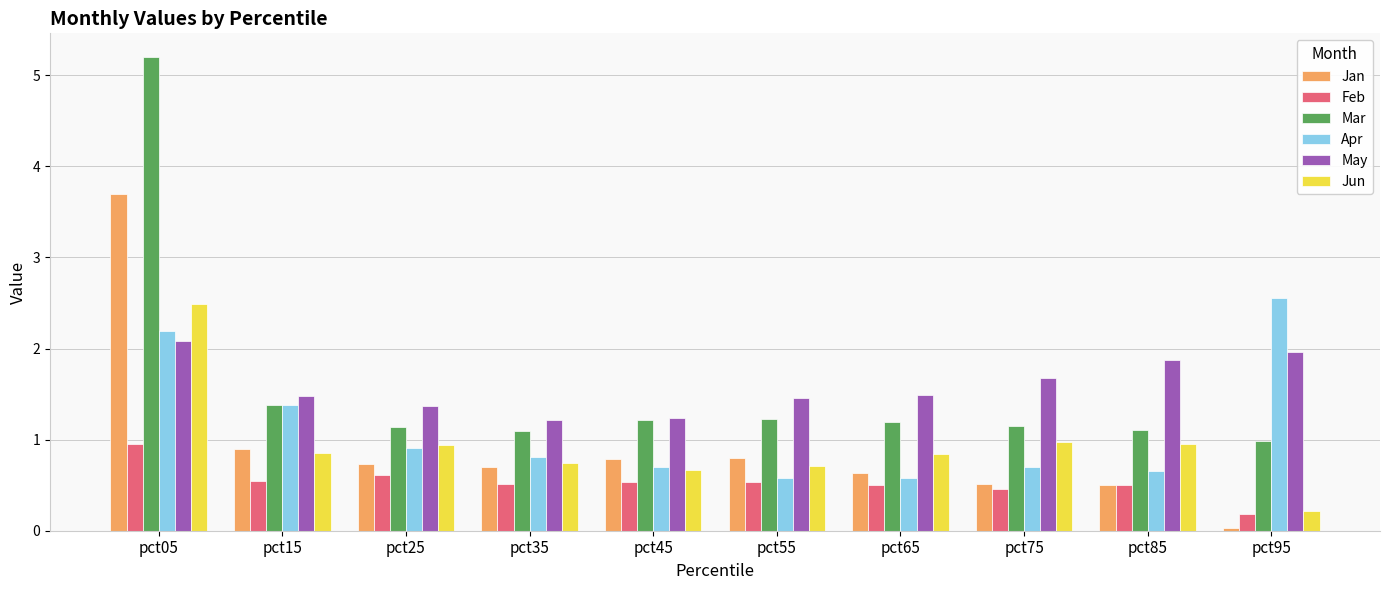

At which label is Feb closest to 0?

pct95